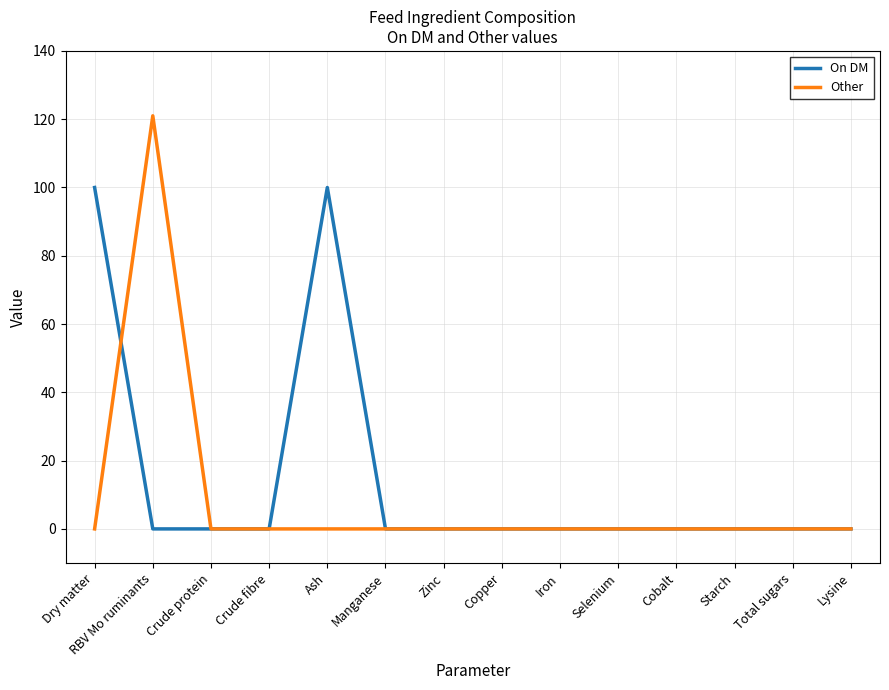

Between which two adjacent categories do On DM and Other first intersect?

Dry matter and RBV Mo ruminants